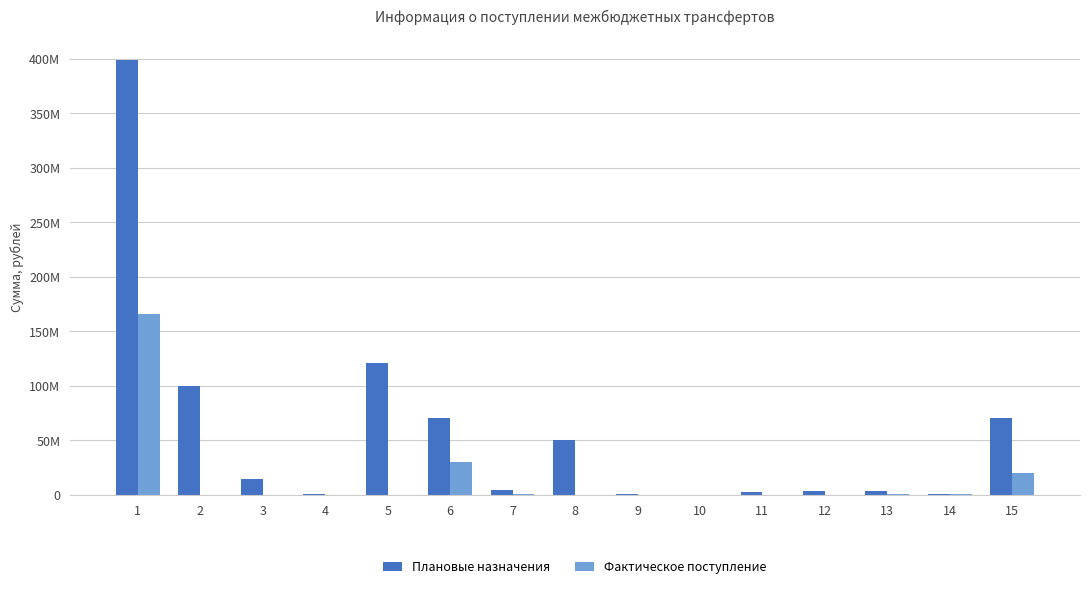

Is the value of Фактическое поступление at 10 greater than the value of Плановые назначения at 11?

No